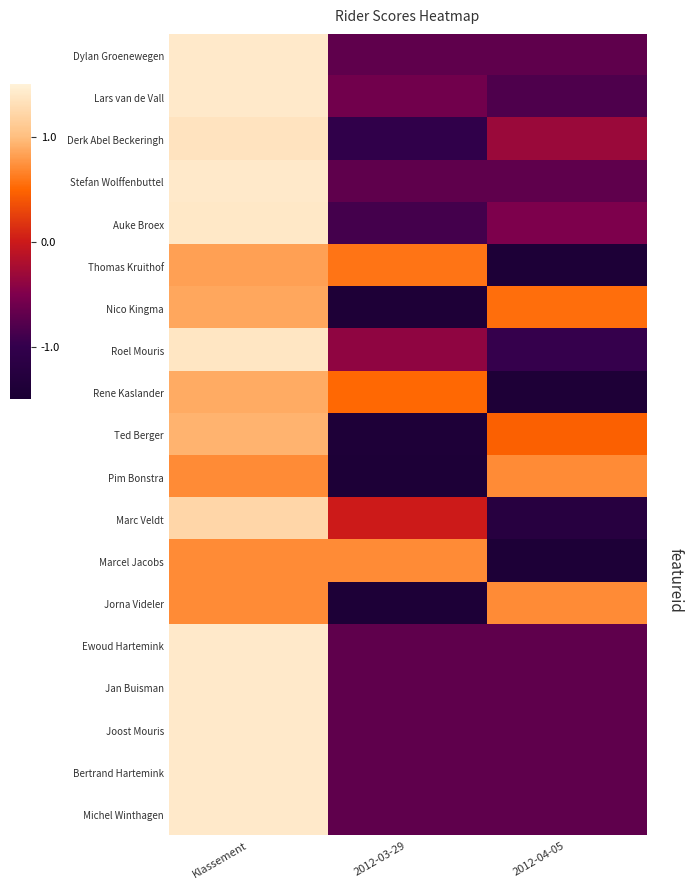

What is the spread (max minus min) of values at Klassement?

0.7